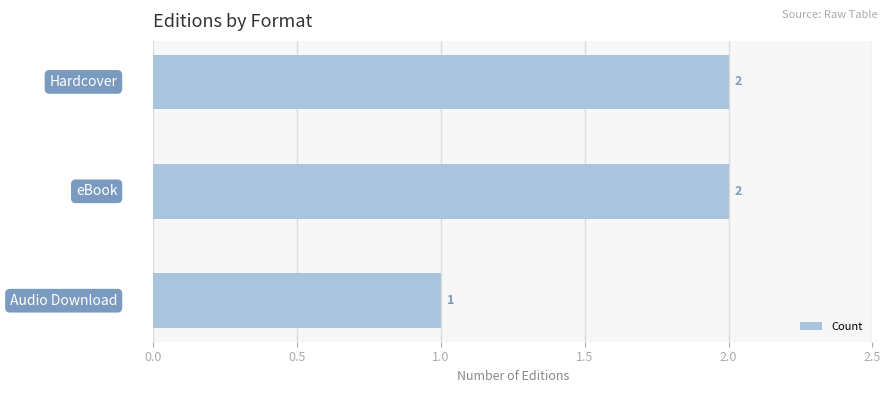

What is the sum of all values?

5